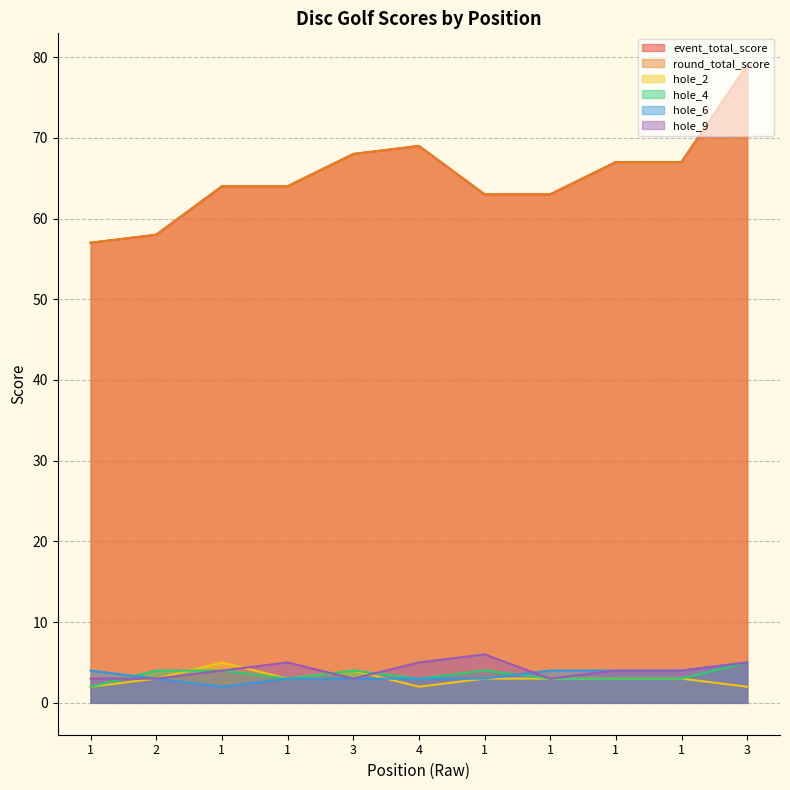

What is the total value across all series at 3?

150